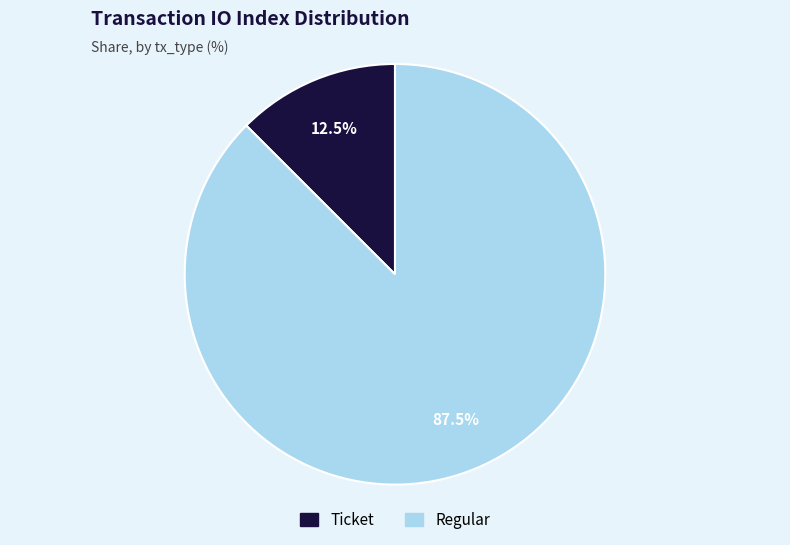

Which category has the smallest portion of the pie?

Ticket